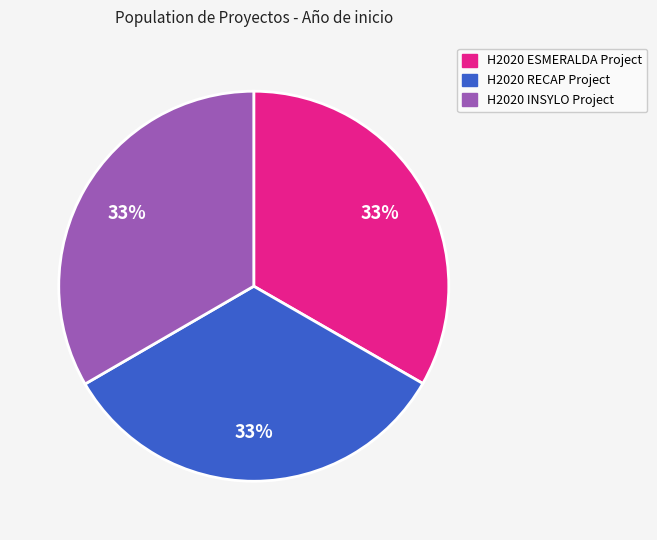

The H2020 ESMERALDA Project slice represents 25% of the pie. True or false?

False